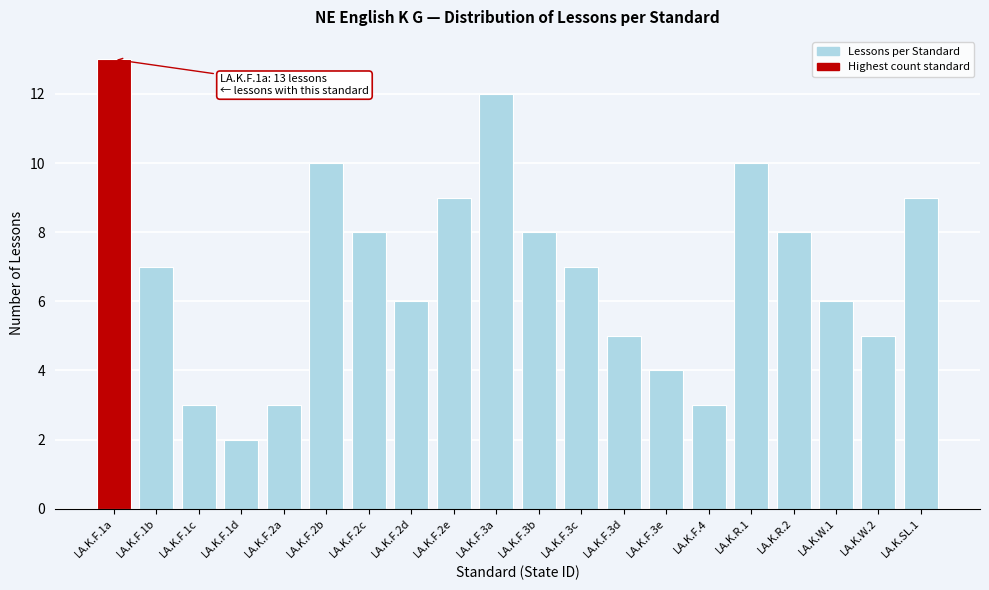

Reading left to right, list all the values displayed in this chart.

13	7	3	2	3	10	8	6	9	12	8	7	5	4	3	10	8	6	5	9